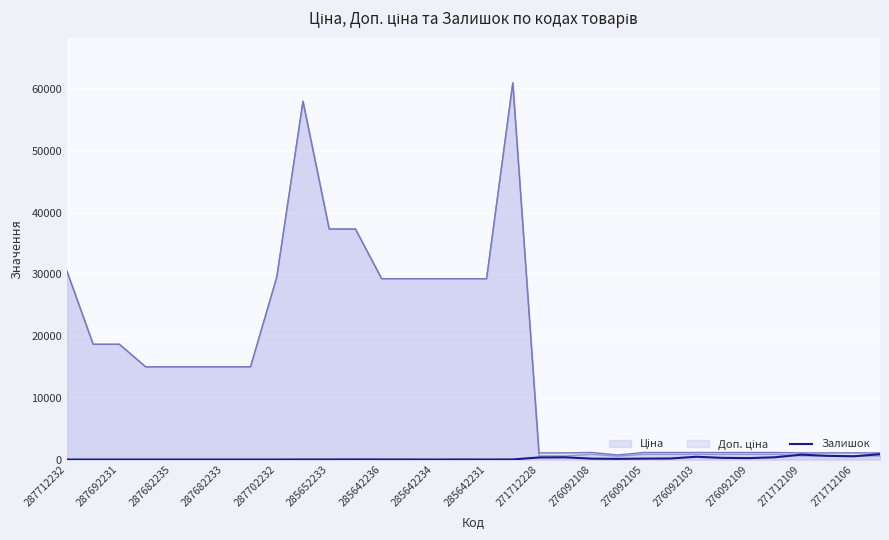

What is the total value across all series at 287702232?

59097.9